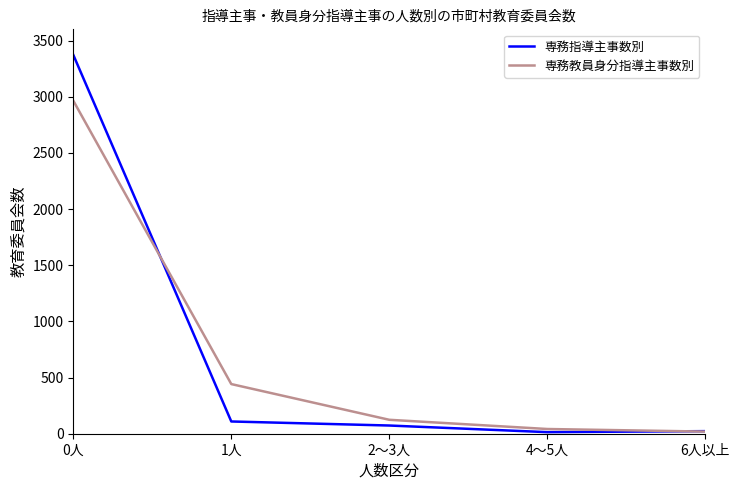

What is the difference between the highest and lowest values at 6人以上?

4